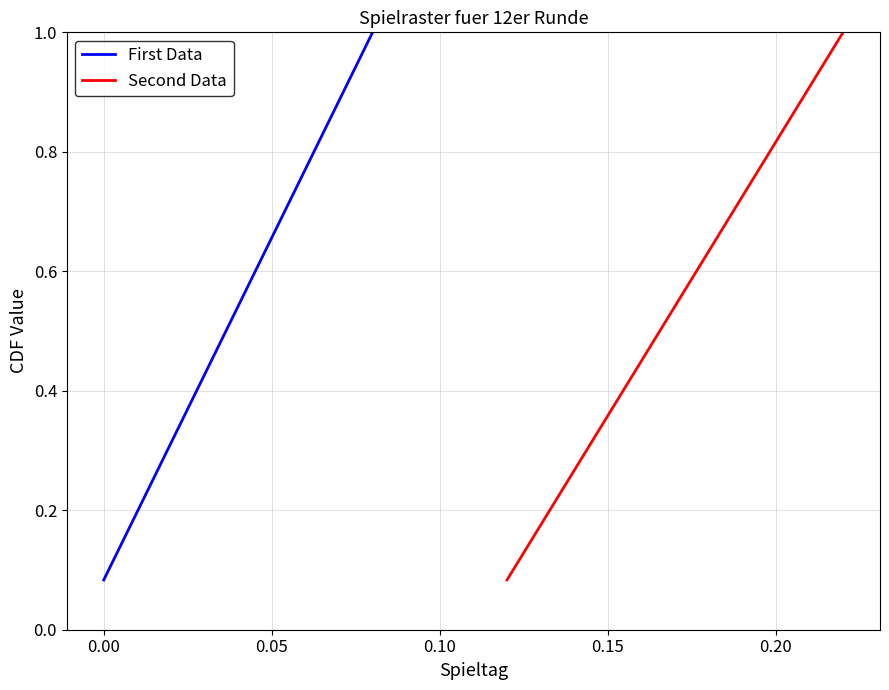

What is the minimum value for First Data?

0.1